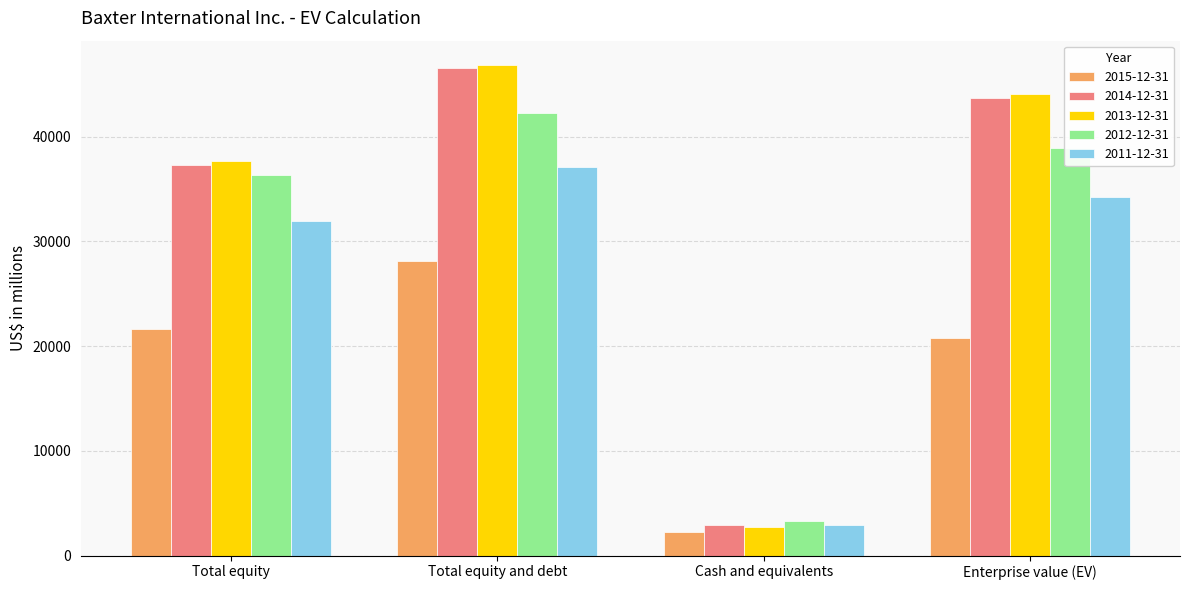

How many data points in 2013-12-31 are less than 44093?

2